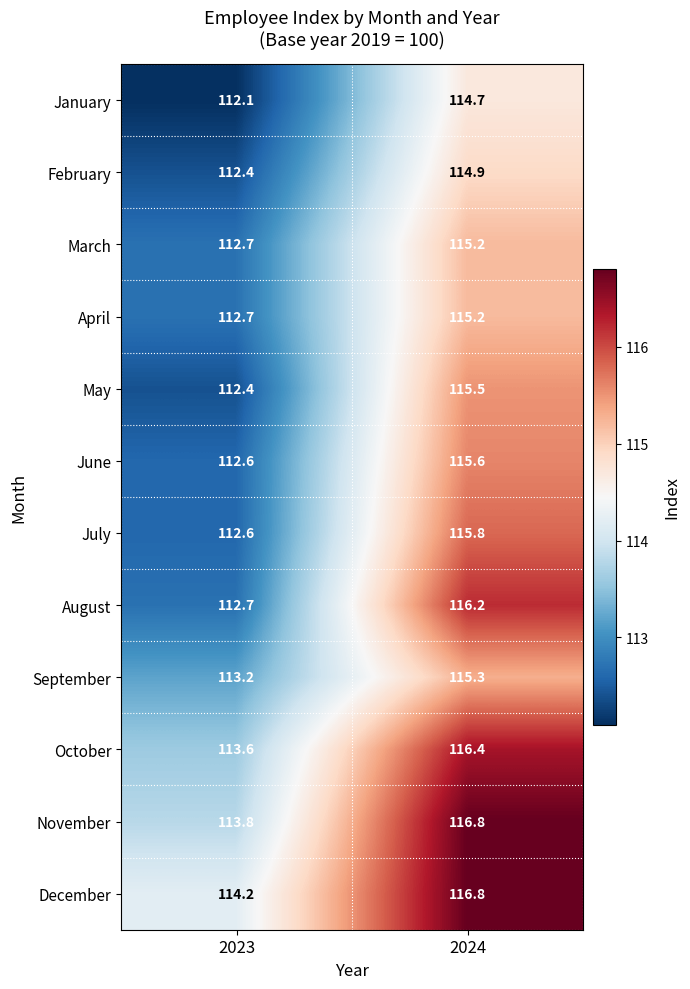

Is it true that November equals 78.6 at 2023?

False